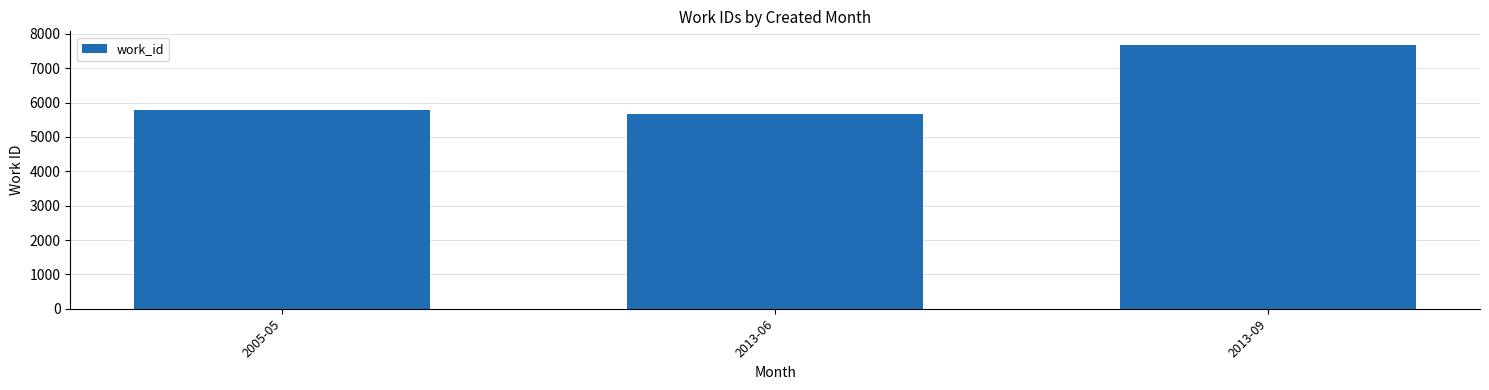

What position from the right is 2013-06?

2